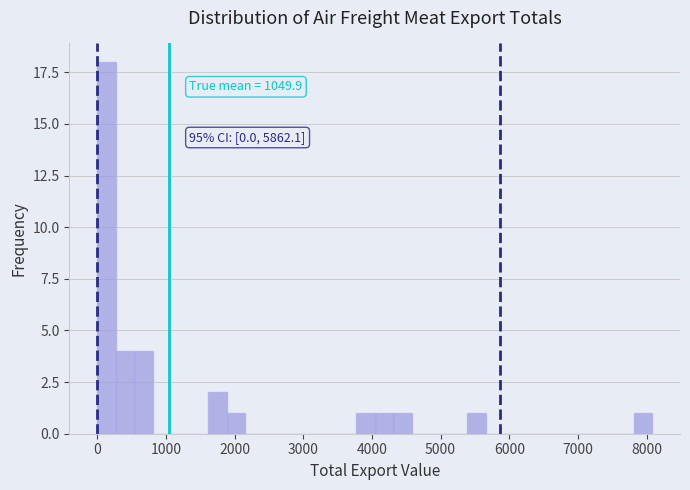

Around what value on the x-axis is the tallest bar? Give the approximate position of its centre, as read against the axis.

100